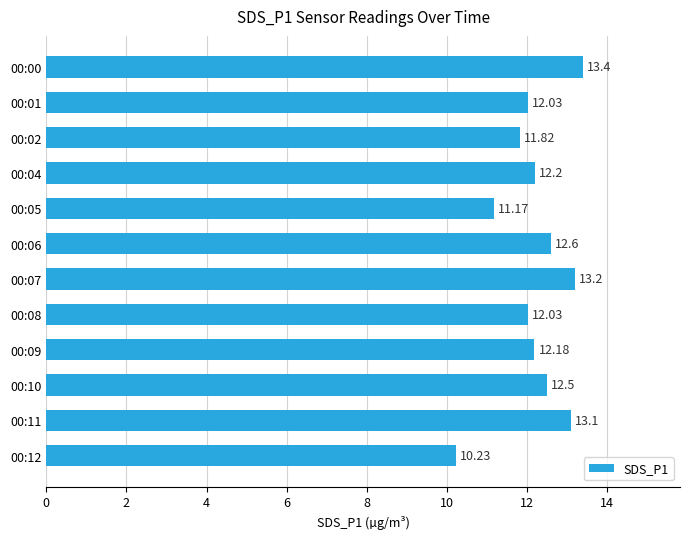

What is the change in value from 00:00 to 00:08?

-1.4